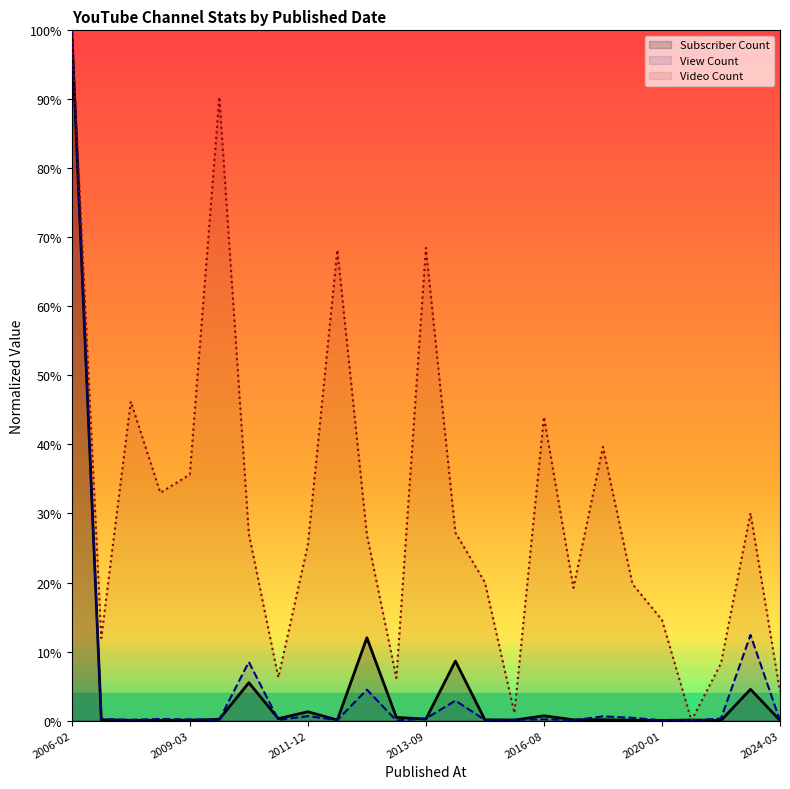

List the series in order of their peak value, highest first.

Subscriber Count, View Count, Video Count